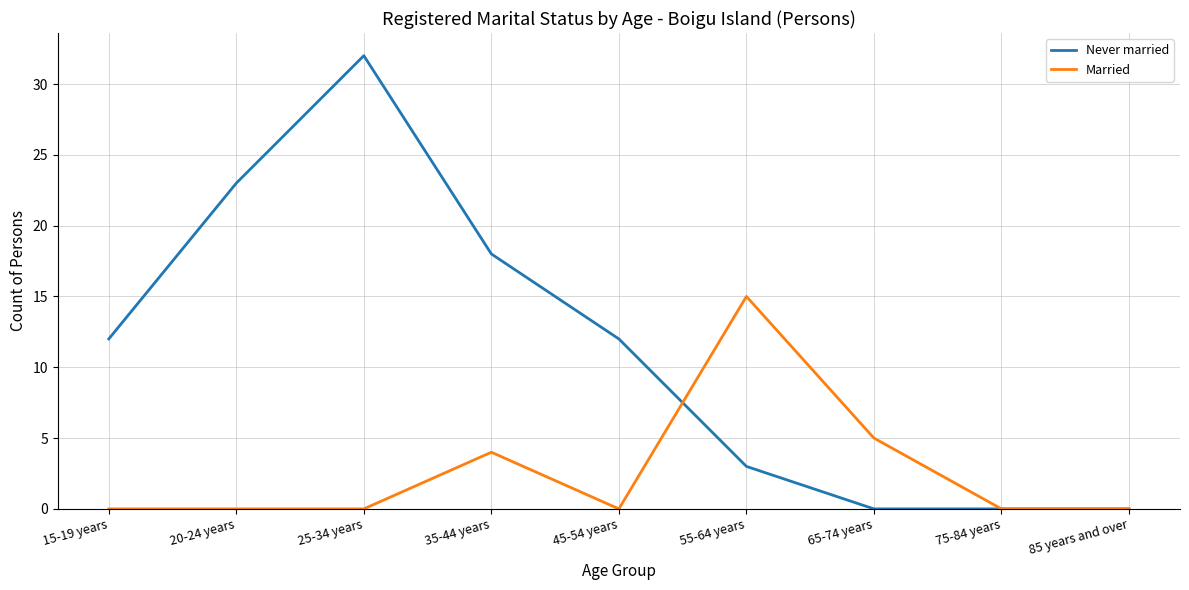

At which category is the sum across all series the highest?

25-34 years